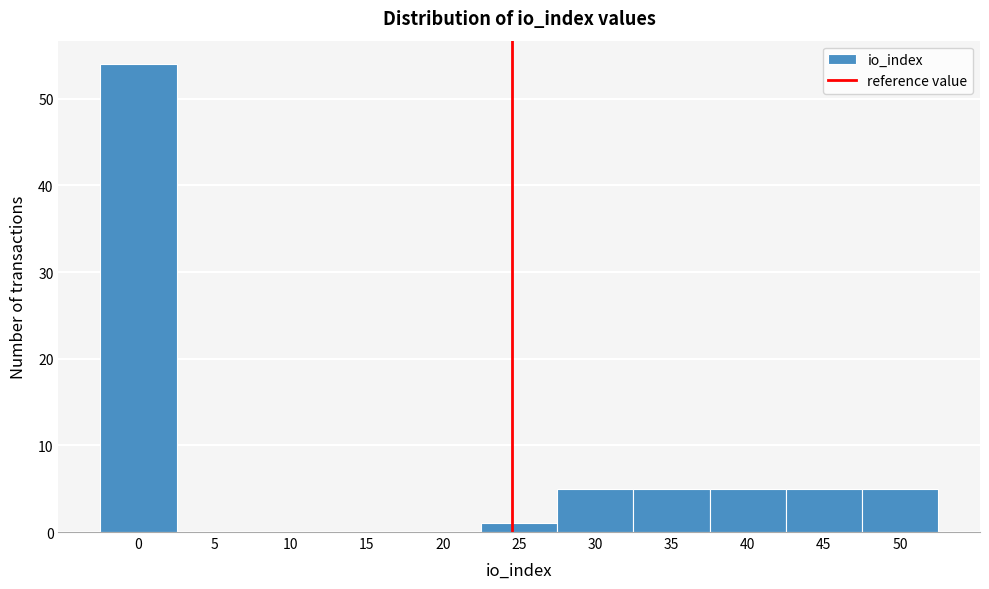

Reading right to left, list all the values displayed in this chart.

50=5	45=5	40=5	35=5	30=5	25=1	20=0	15=0	10=0	5=0	0=54